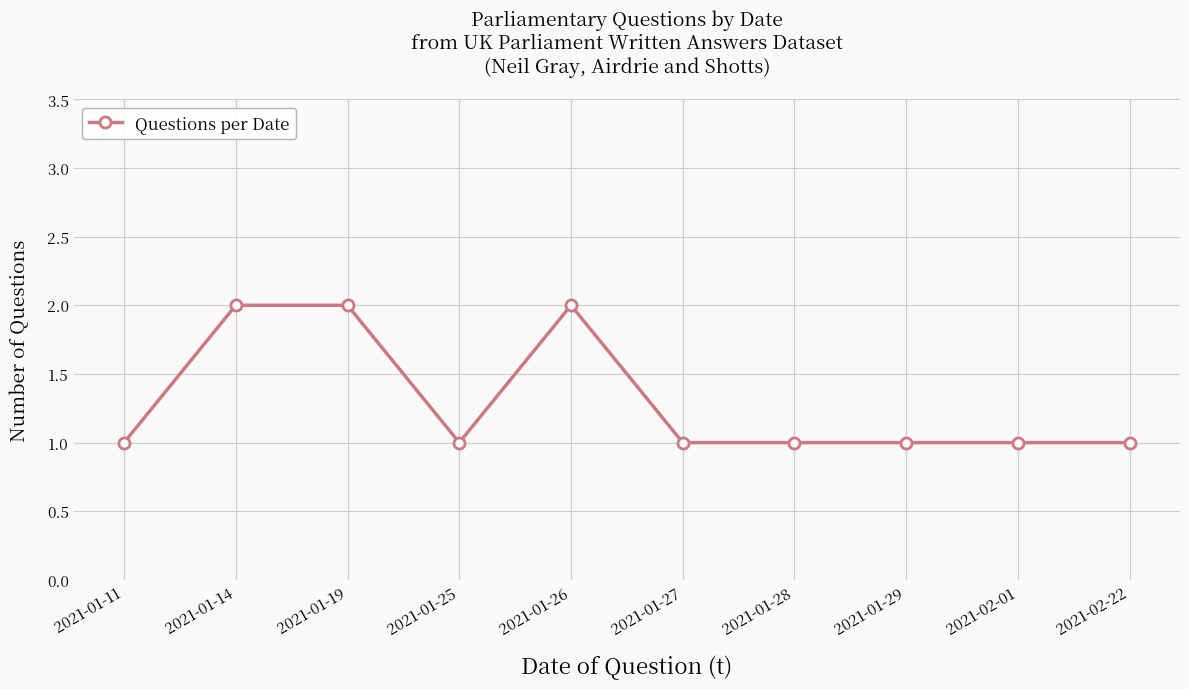

Reading left to right, extract all data points from this chart.

1	2	2	1	2	1	1	1	1	1